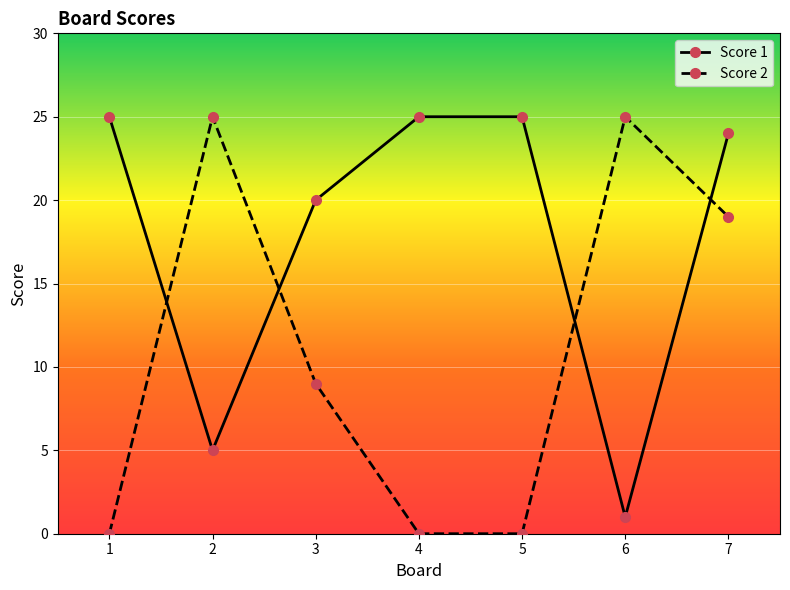

Where does the Score 2 series first go above 9?

2